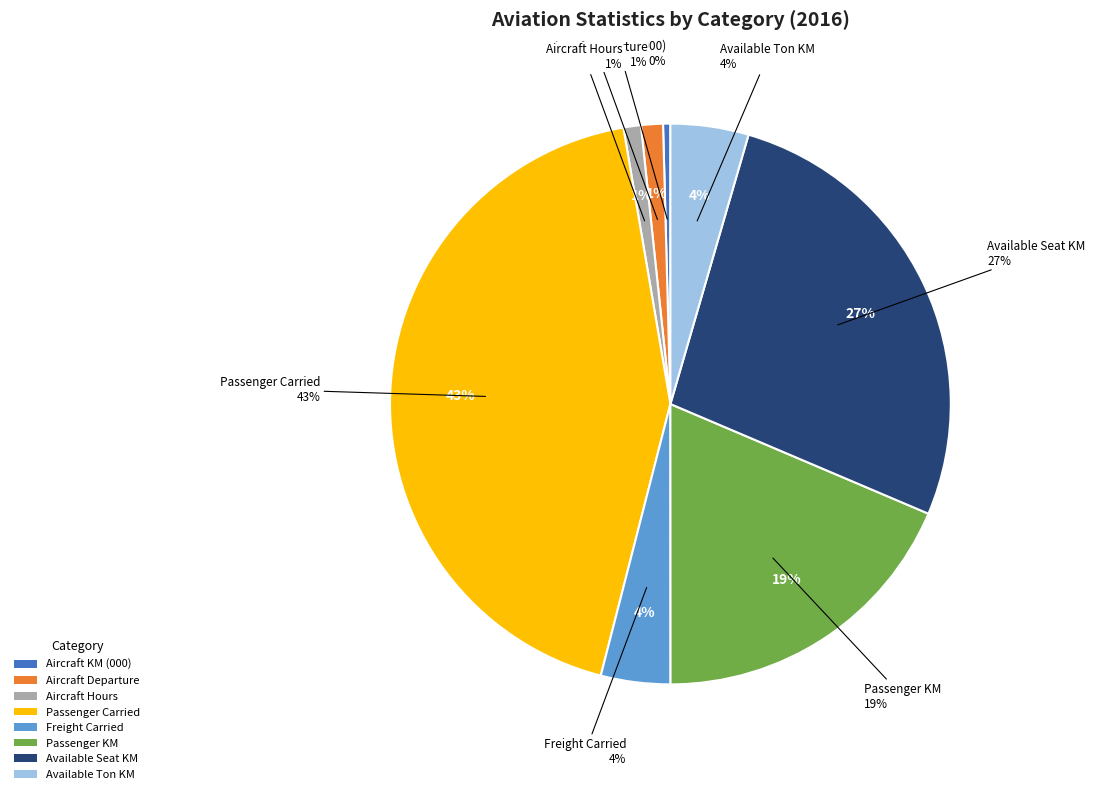

To the nearest percent, what is the difference between the largest and smallest slice percentages?

43%